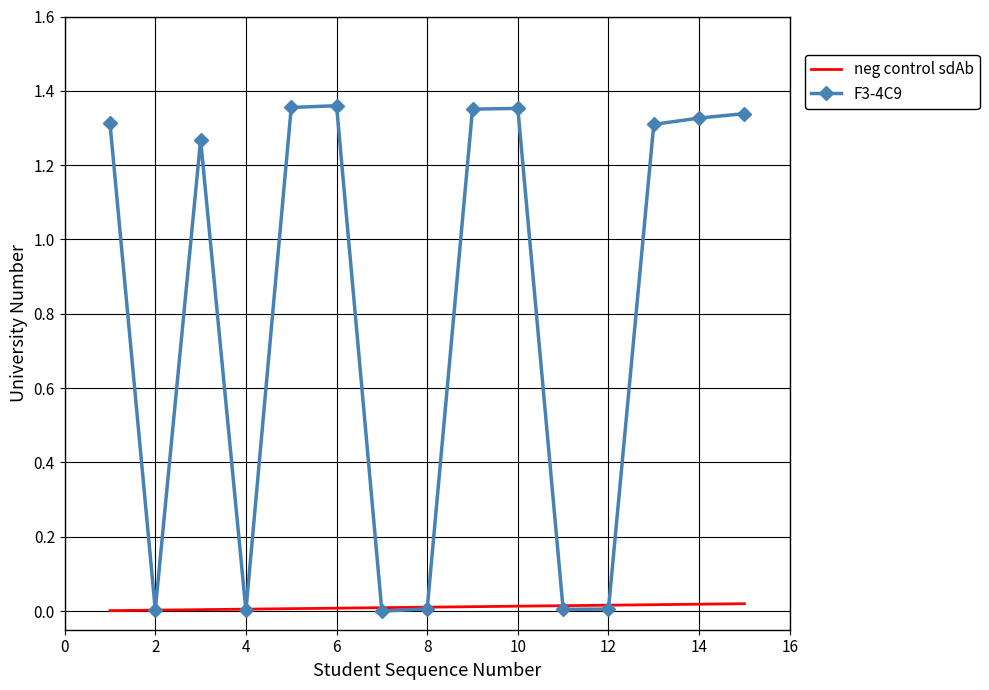

List the series in order of their peak value, highest first.

F3-4C9, neg control sdAb